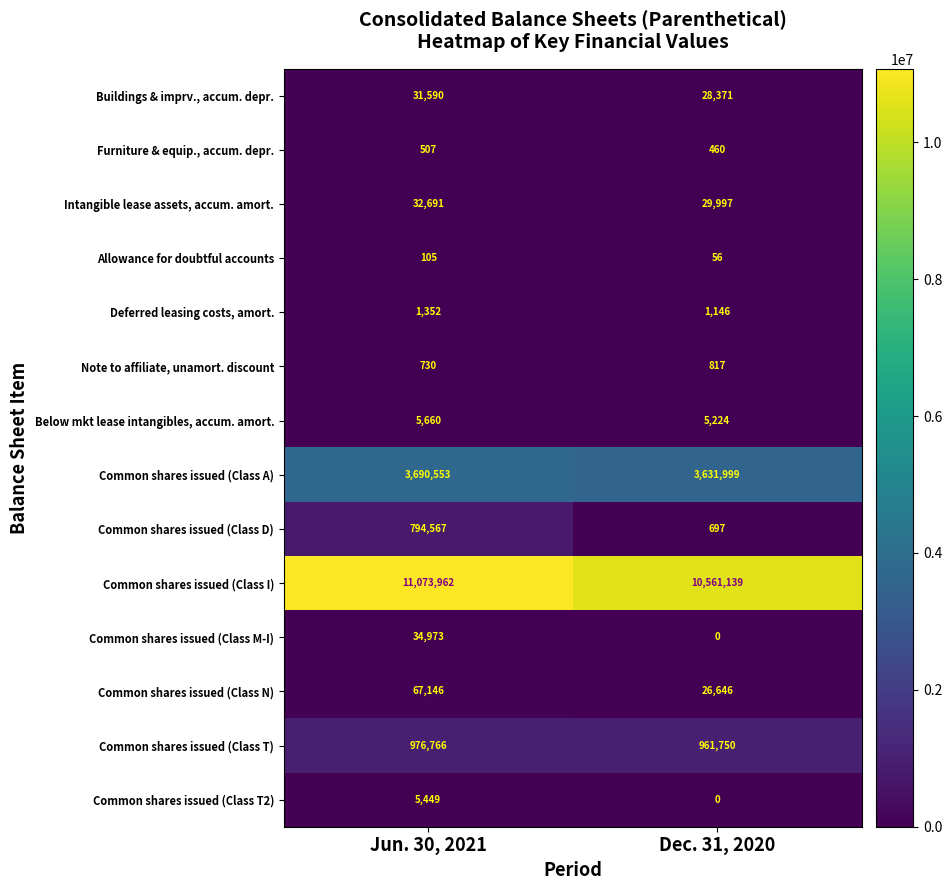

What value does the Below mkt lease intangibles, accum. amort. series have at Jun. 30, 2021, to the nearest 5?

5660